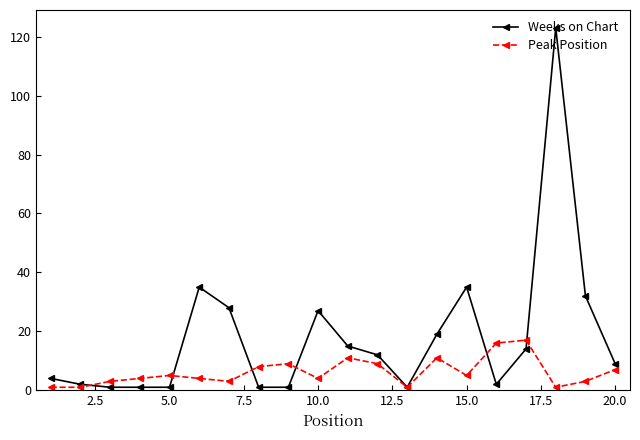

List the series in order of their peak value, highest first.

Weeks on Chart, Peak Position